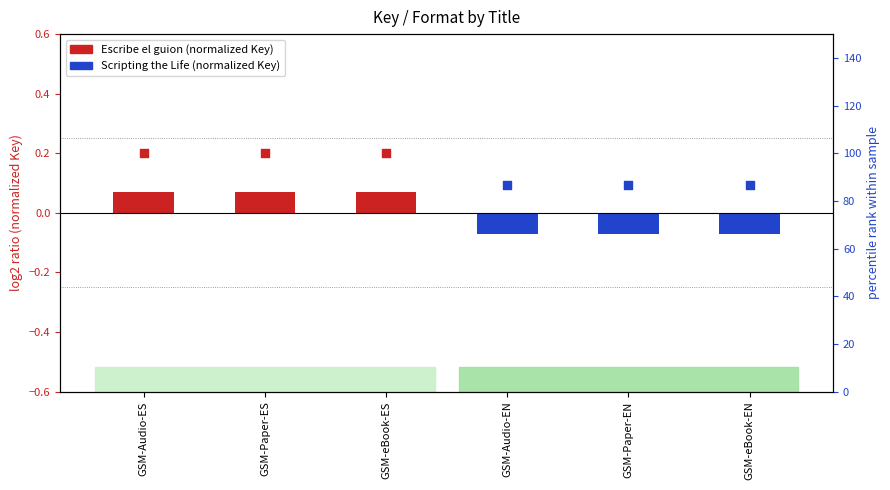

Which series contains the lowest Y value?

Scripting the Life You Want